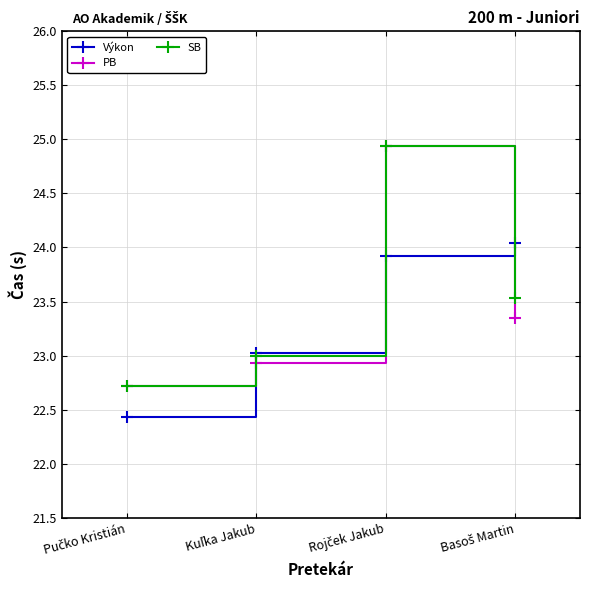

What is the smallest value displayed?

22.4